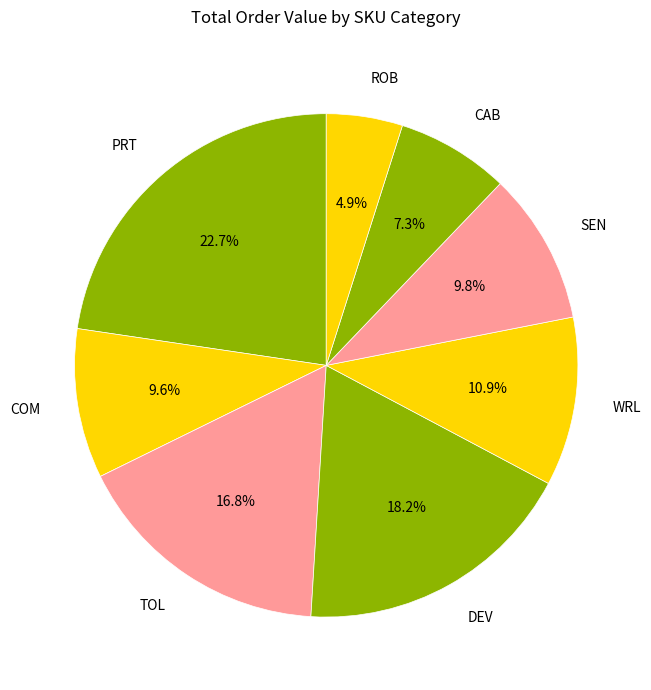

Which category has the smallest portion of the pie?

ROB